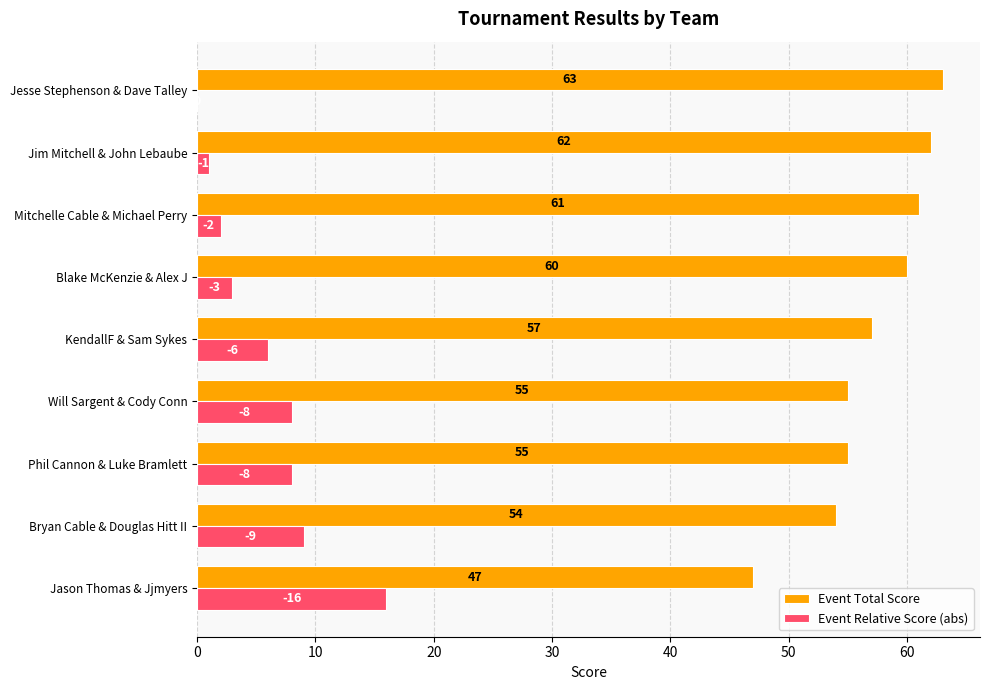

What is the total value across all series at Will Sargent & Cody Conn?

63